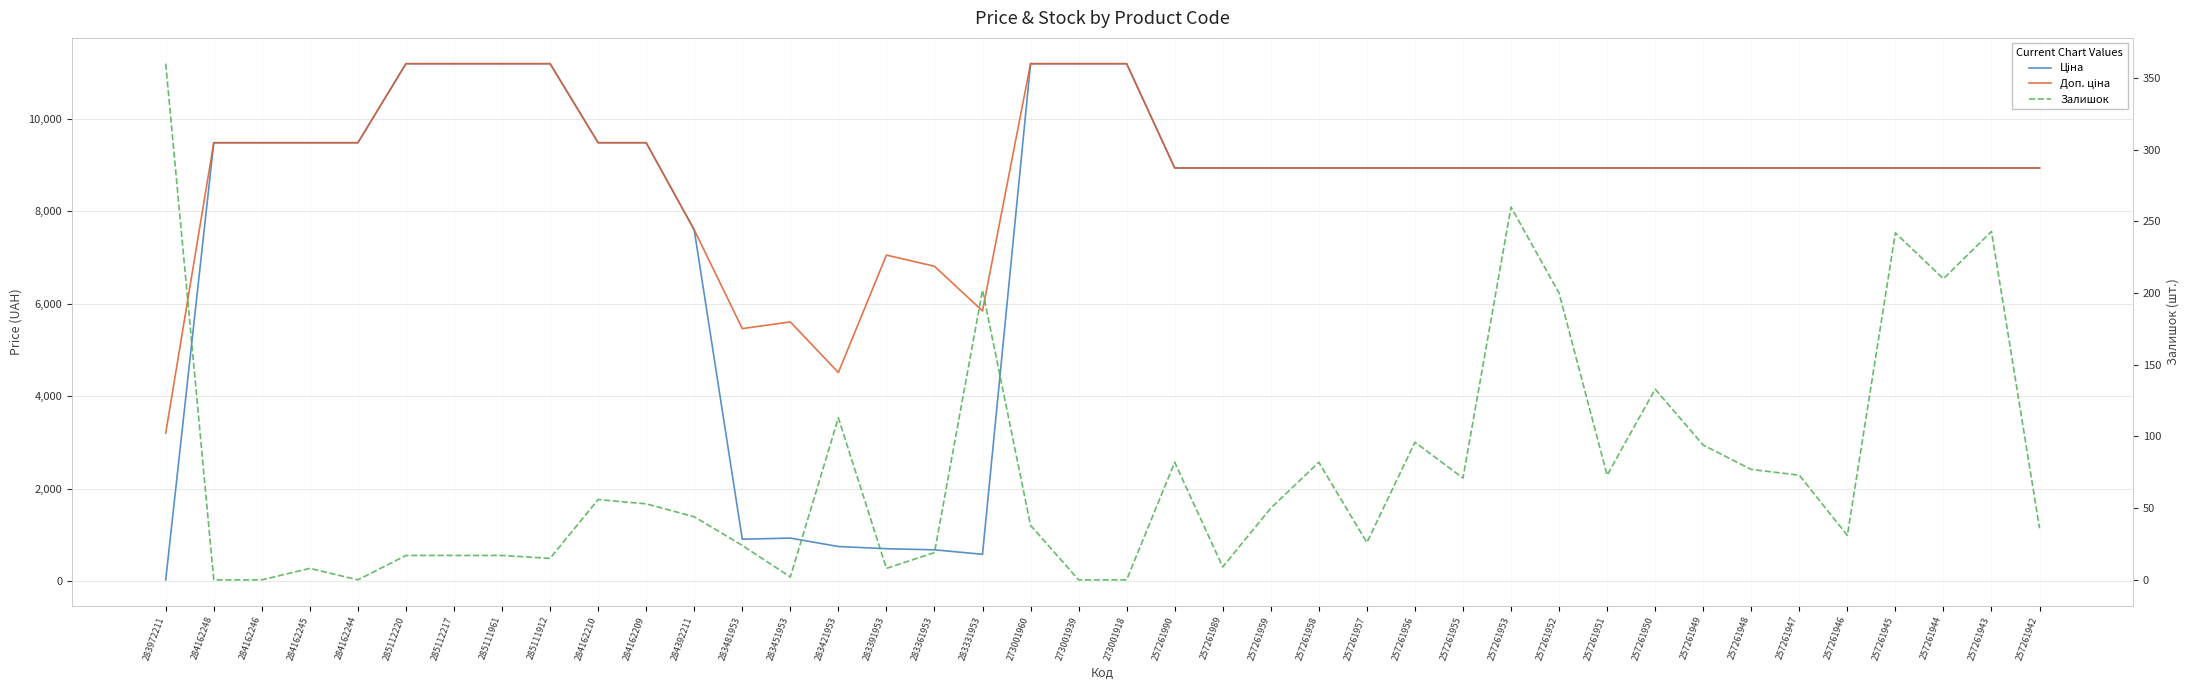

What is the difference between the highest and lowest values at 257261952?

8734.1